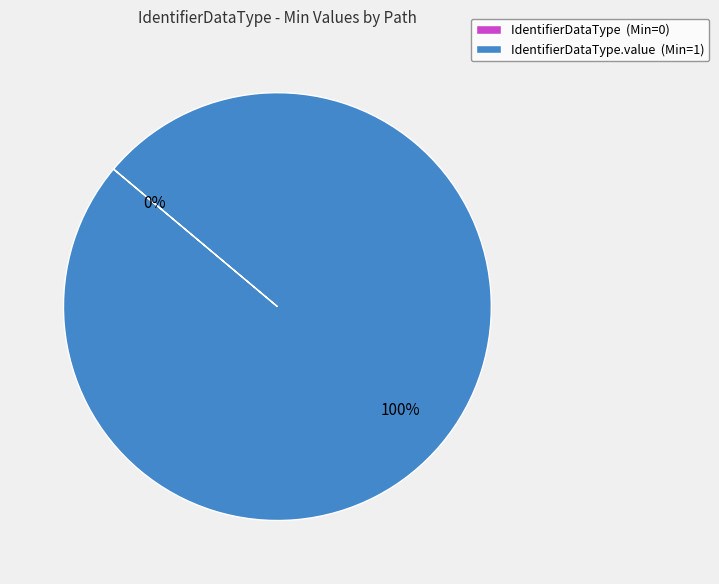

Is IdentifierDataType the majority of the pie?

No